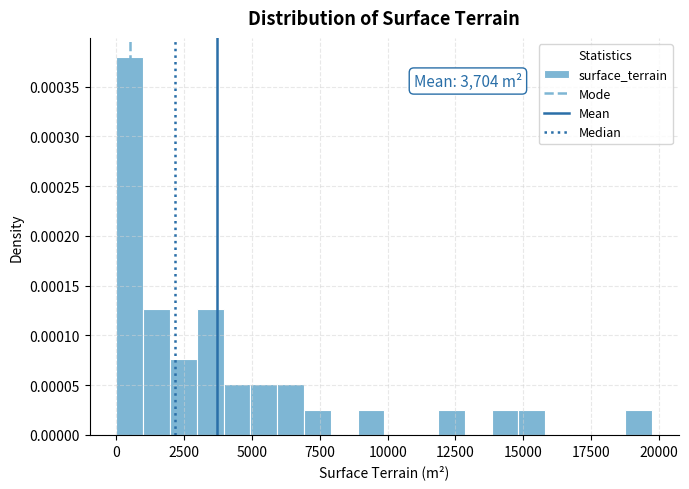

Read against the x-axis, roughly where is the centre of the tallest bar?

500